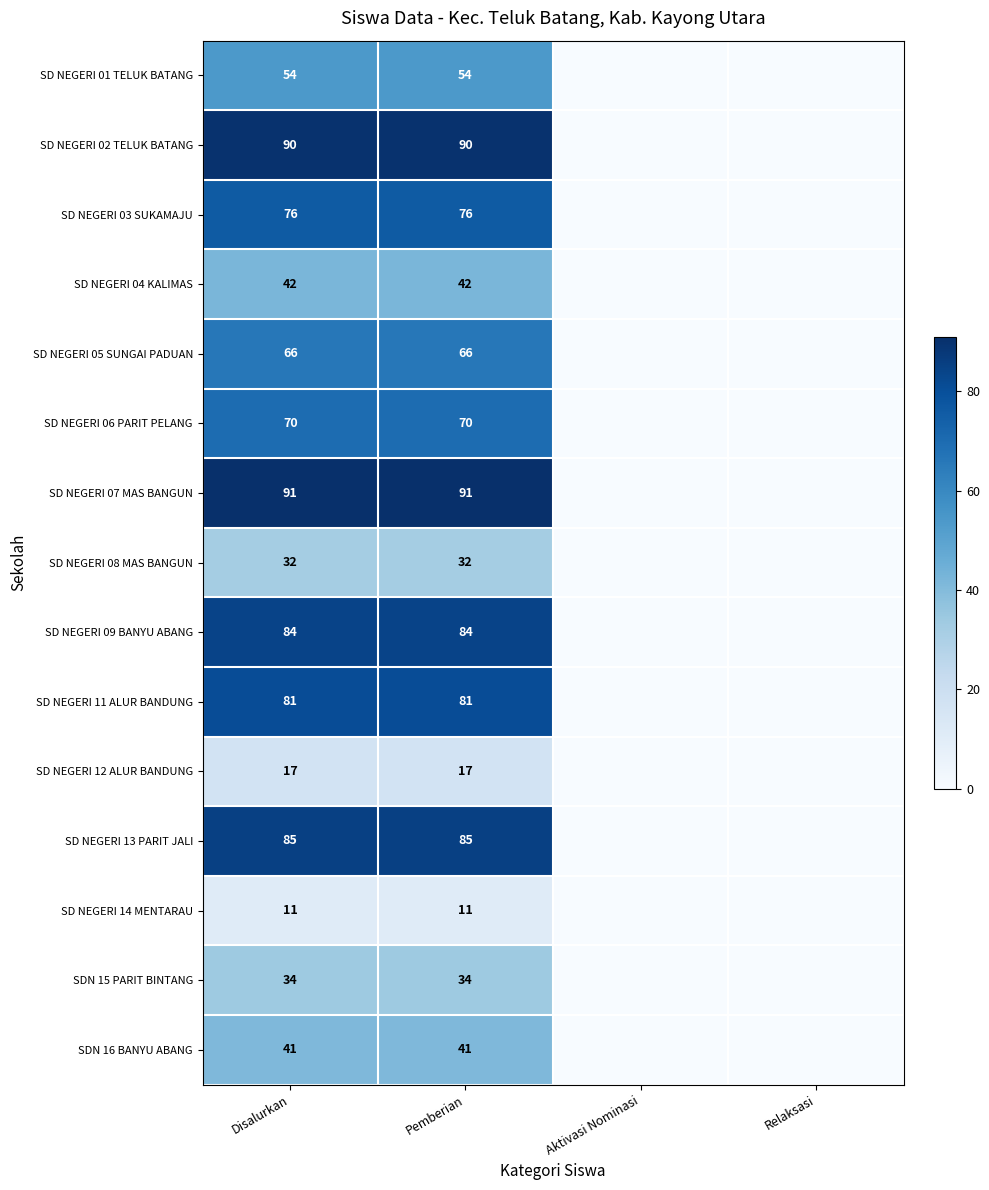

Is it true that SD NEGERI 13 PARIT JALI equals 85 at Pemberian?

True